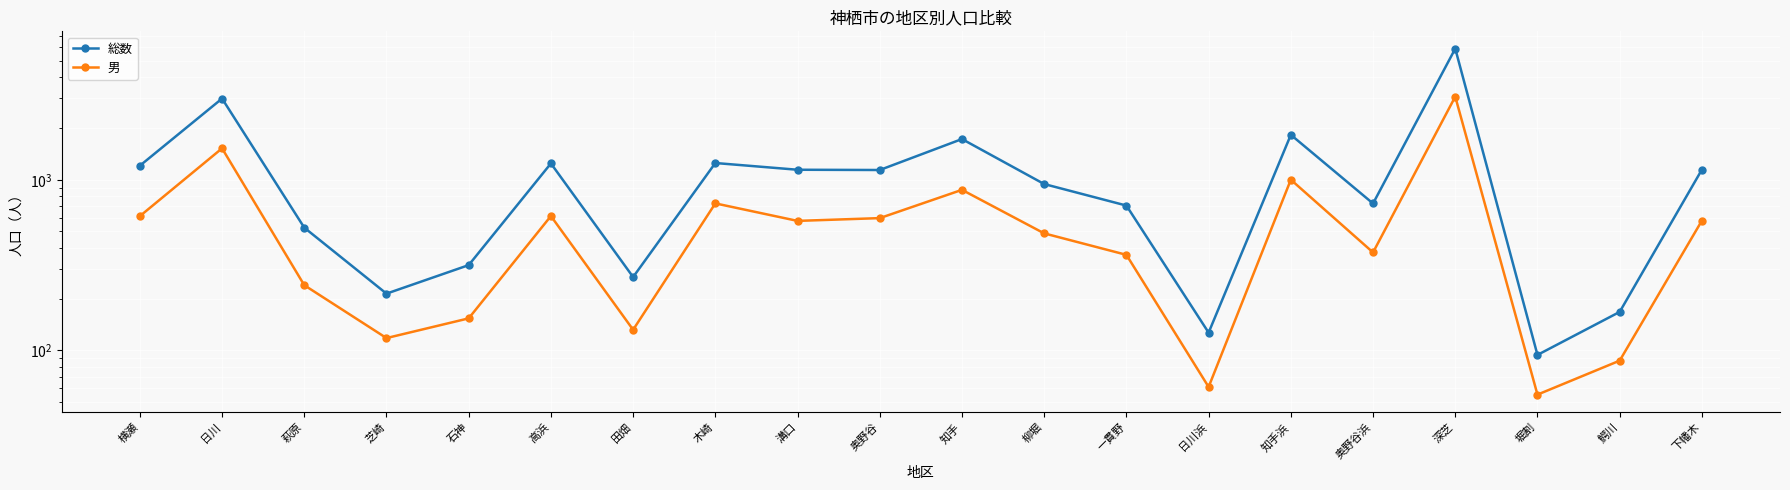

The value of 総数 at 芝崎 is 280. True or false?

False